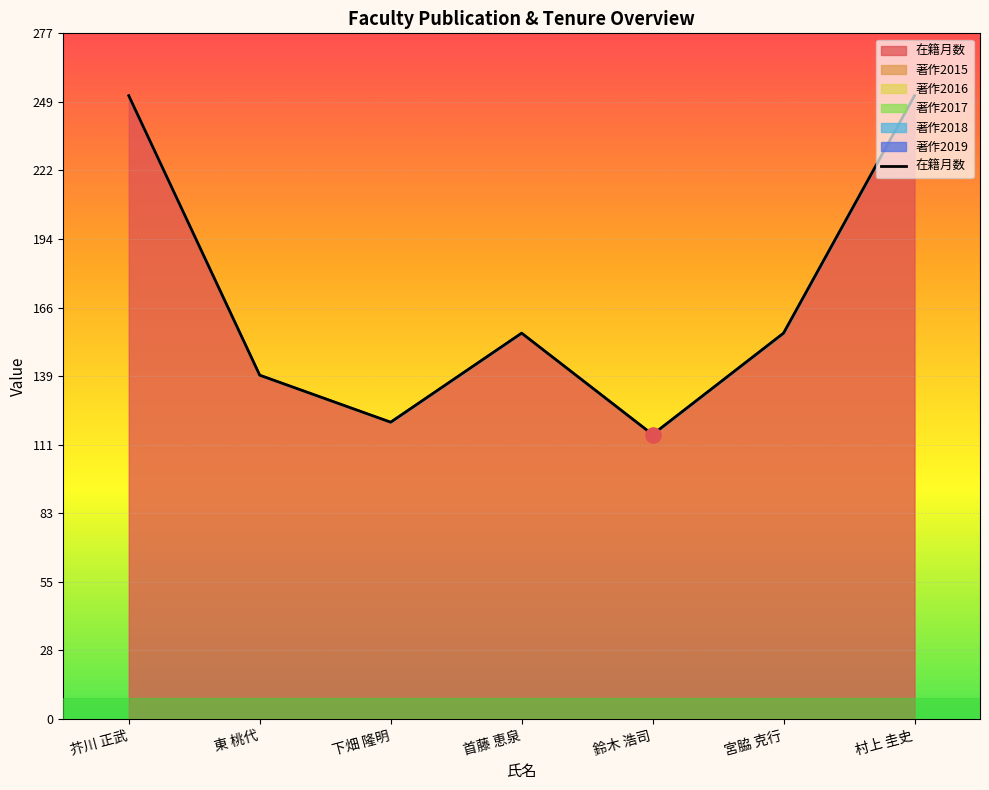

At how many categories does at least one series exceed 227?

2